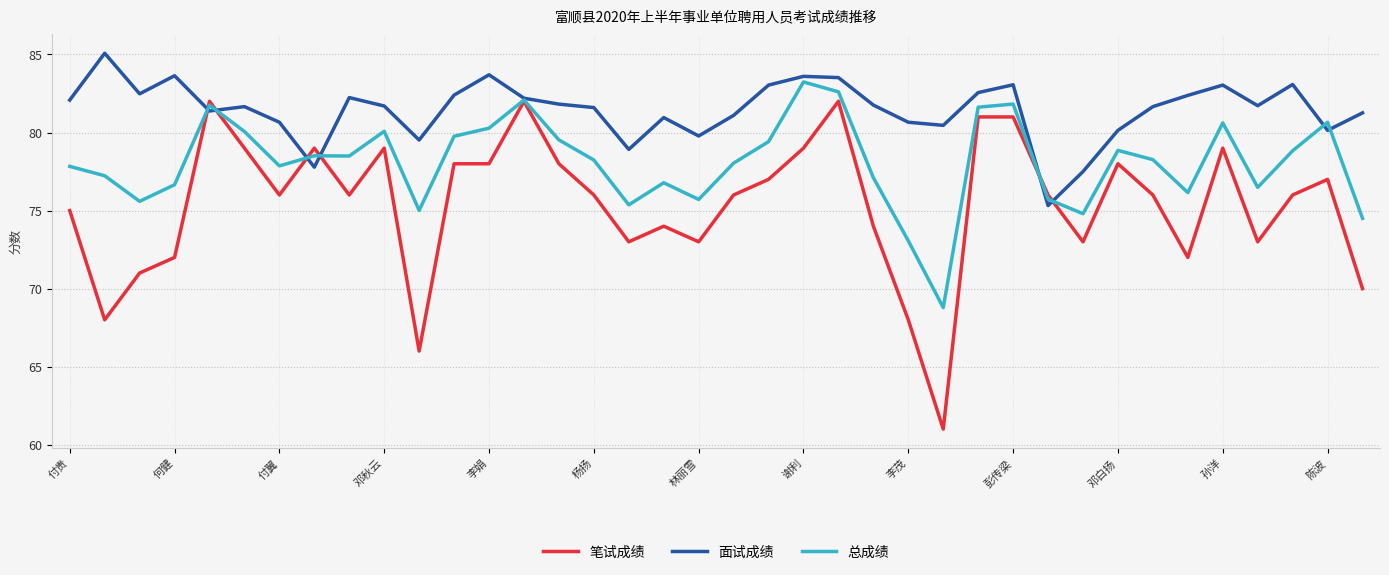

Which series has the largest total across all categories?

面试成绩